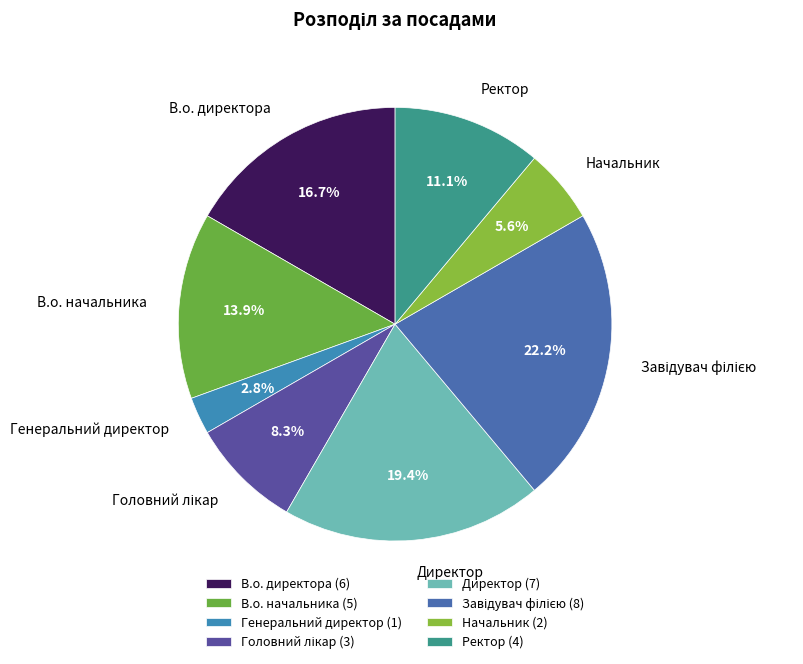

Count the number of slices in the pie.

8